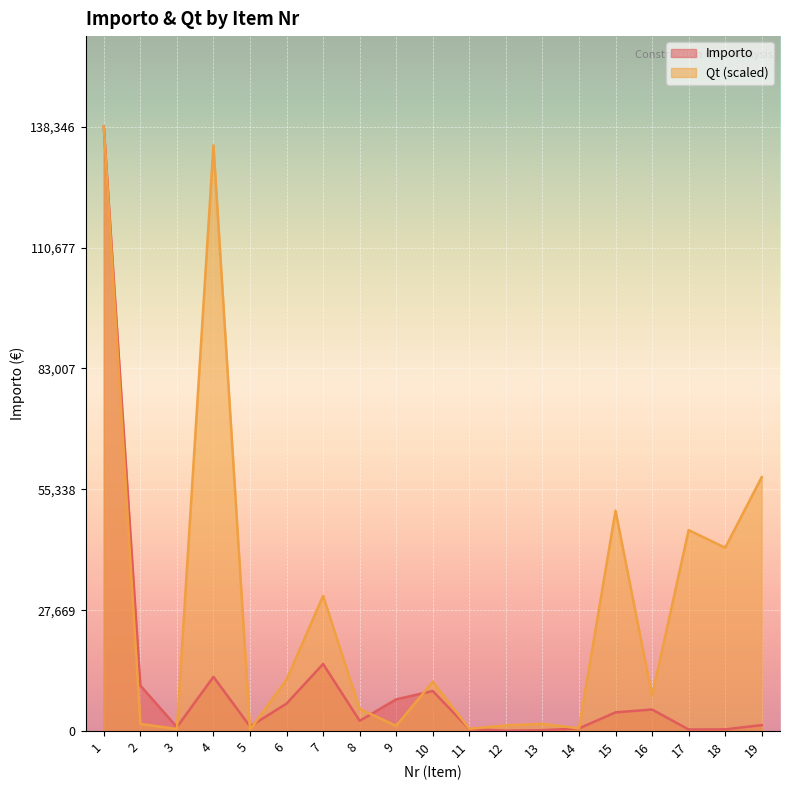

At which label does Importo first exceed 2345?

1